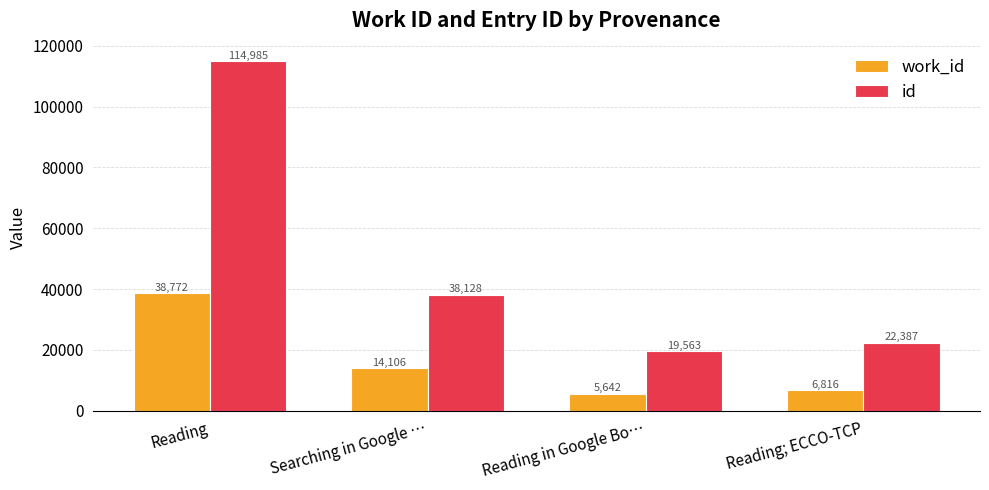

Reading left to right, extract all data points from this chart.

work_id: 38772	14106	5642	6816
id: 114985	38128	19563	22387